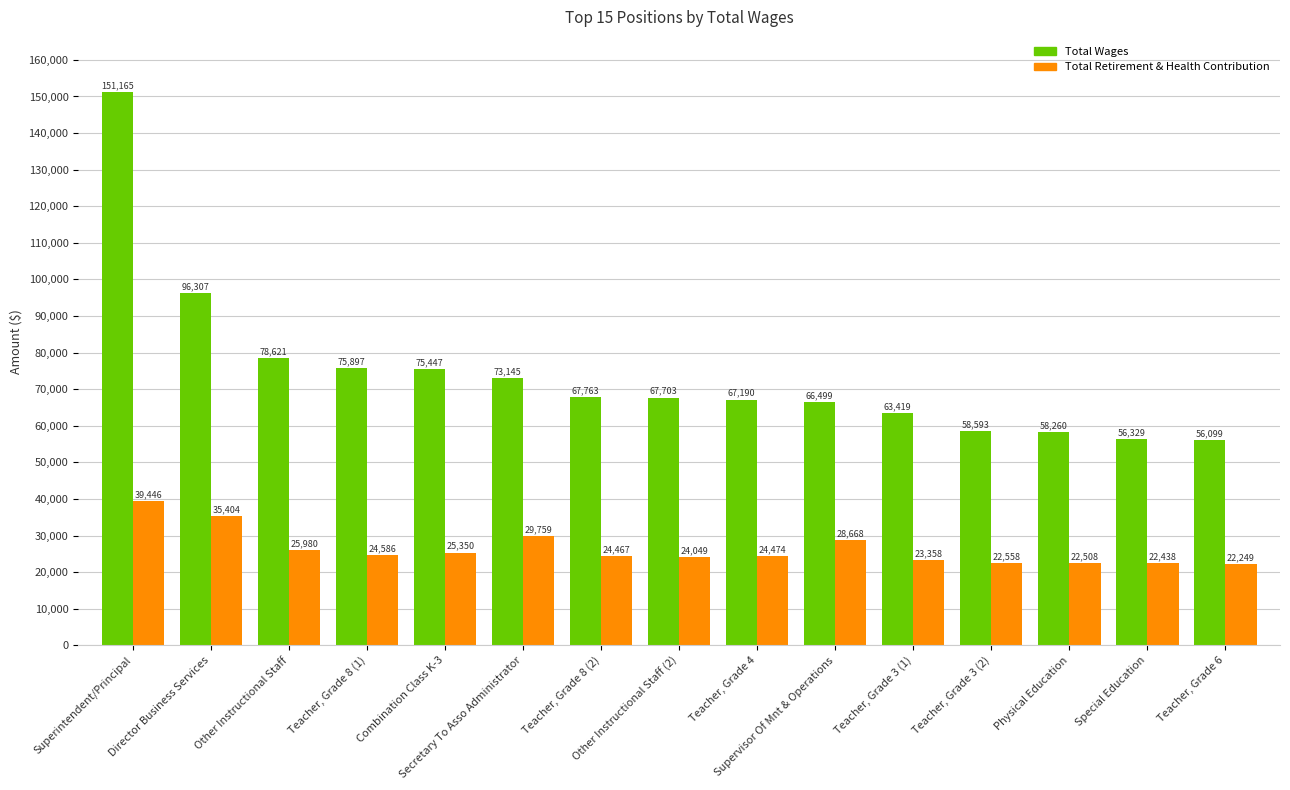

Is it true that Total Wages equals 78621 at Other Instructional Staff?

True